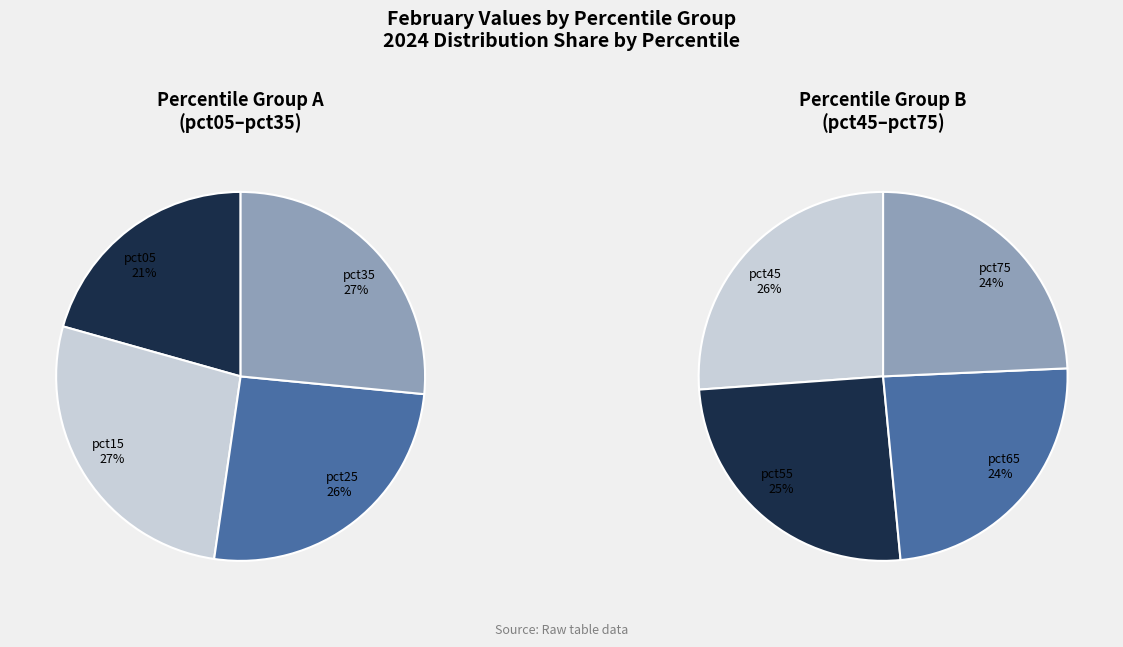

Which slice is the largest?

pct15